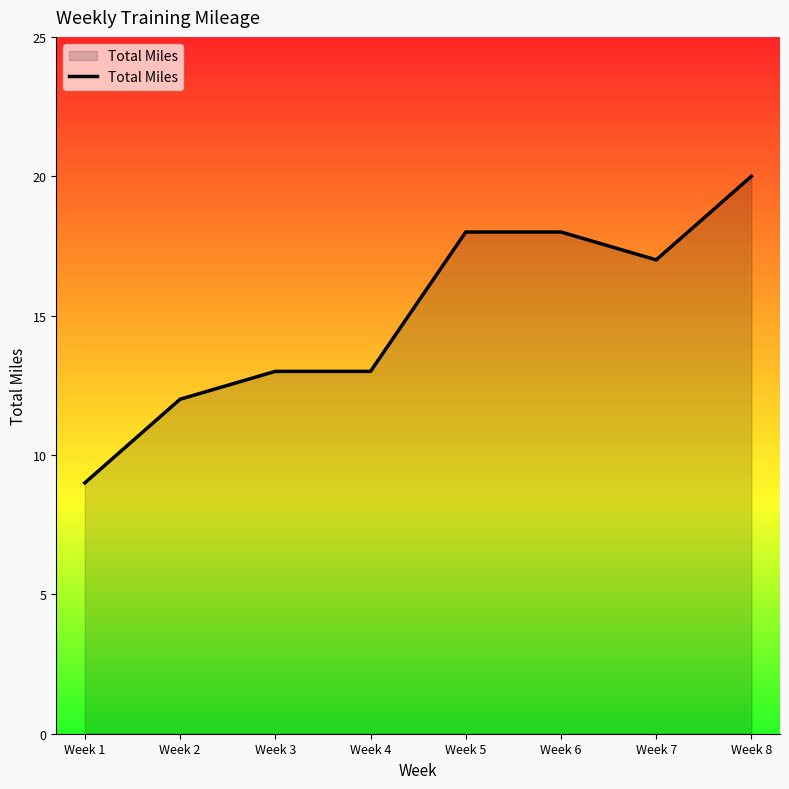

Which label corresponds to the largest value in the chart?

Week 8